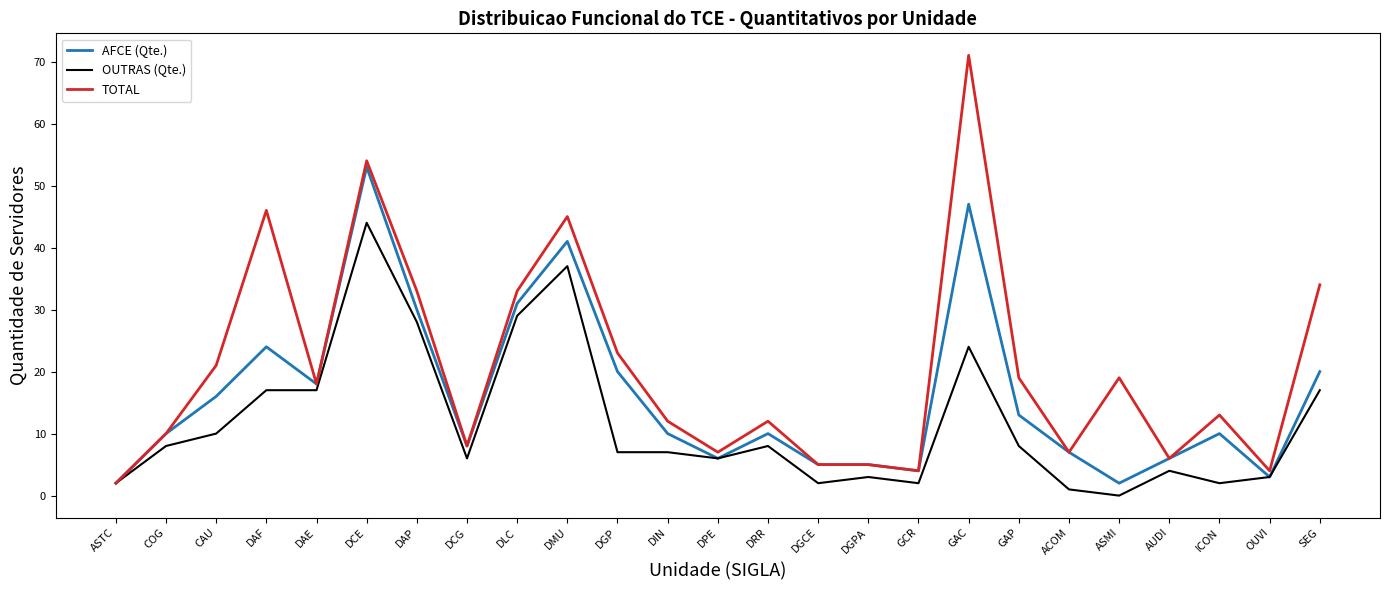

What is the difference between the highest and lowest values at DAE?

1